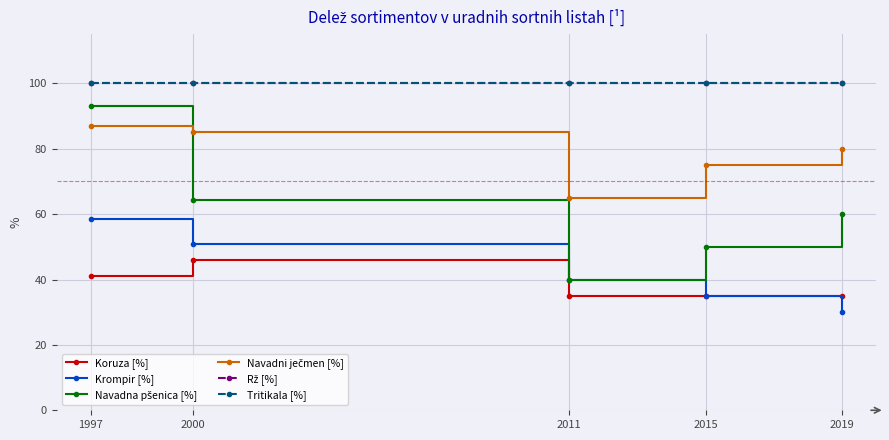

What is the sum of all Rž [%] values?

500.0